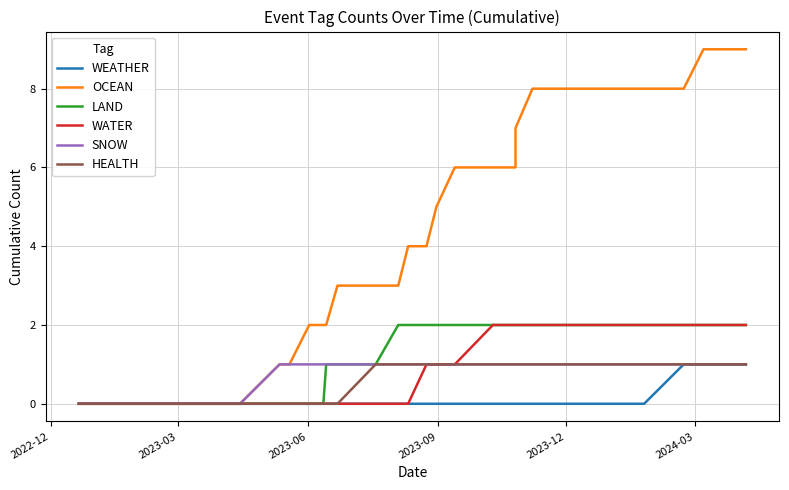

The WATER series shows 1 at 21. True or false?

False